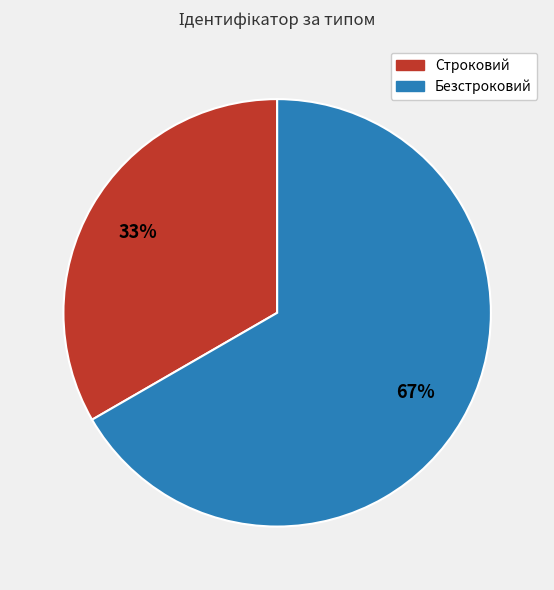

Rank the categories by value from highest to lowest.

Безстроковий, Строковий